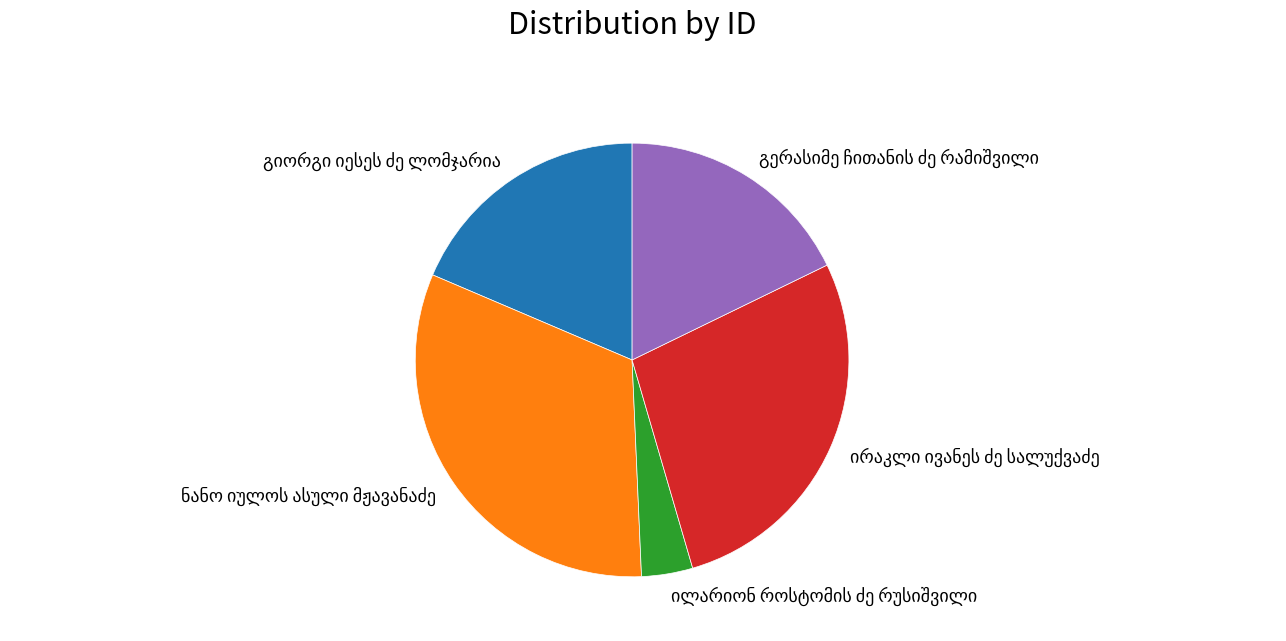

Count the number of slices in the pie.

5